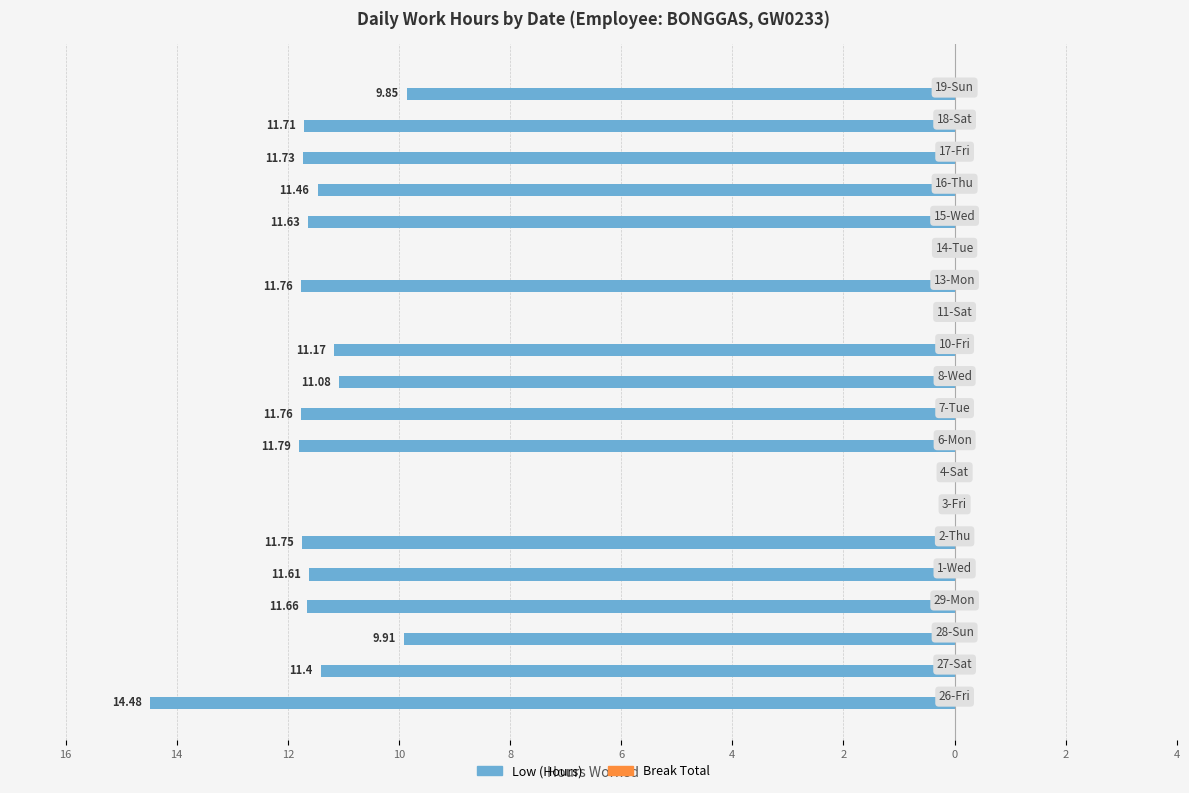

Are the bars horizontal?

Yes